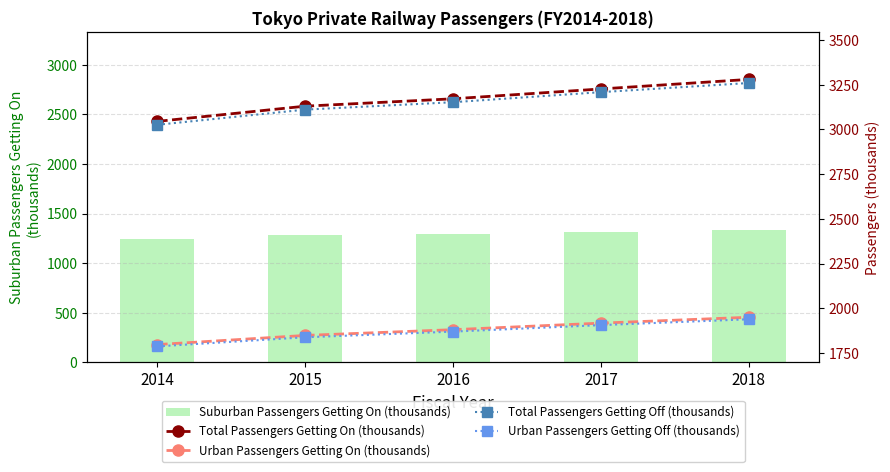

Is it true that Total Passengers Getting On (thousands) equals 3130.5 at 2015?

True